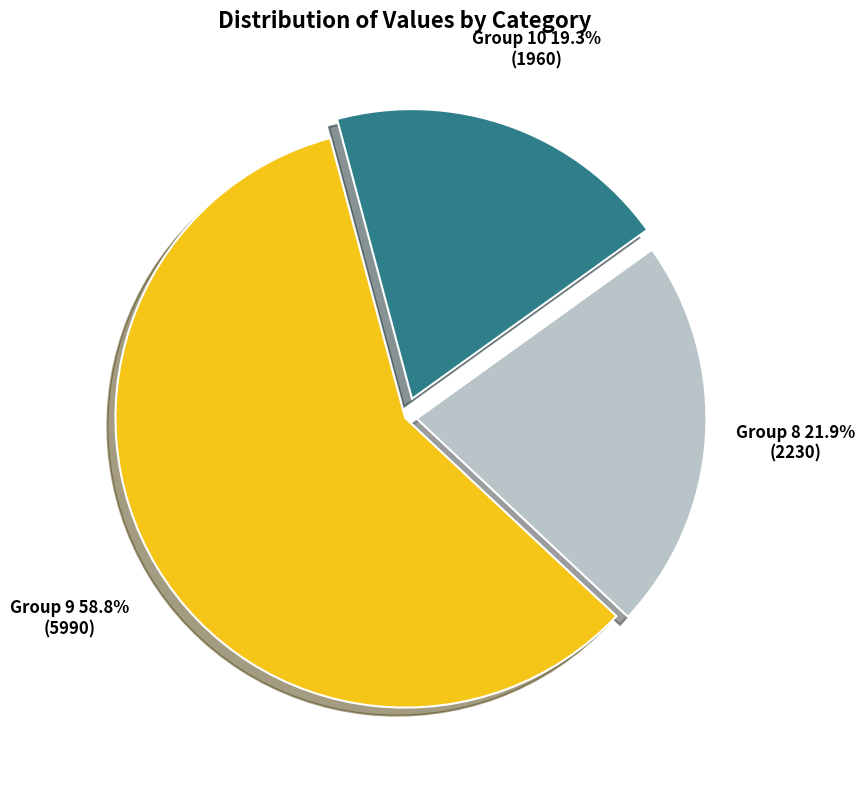

Does Group 9 account for over 50% of the chart?

Yes